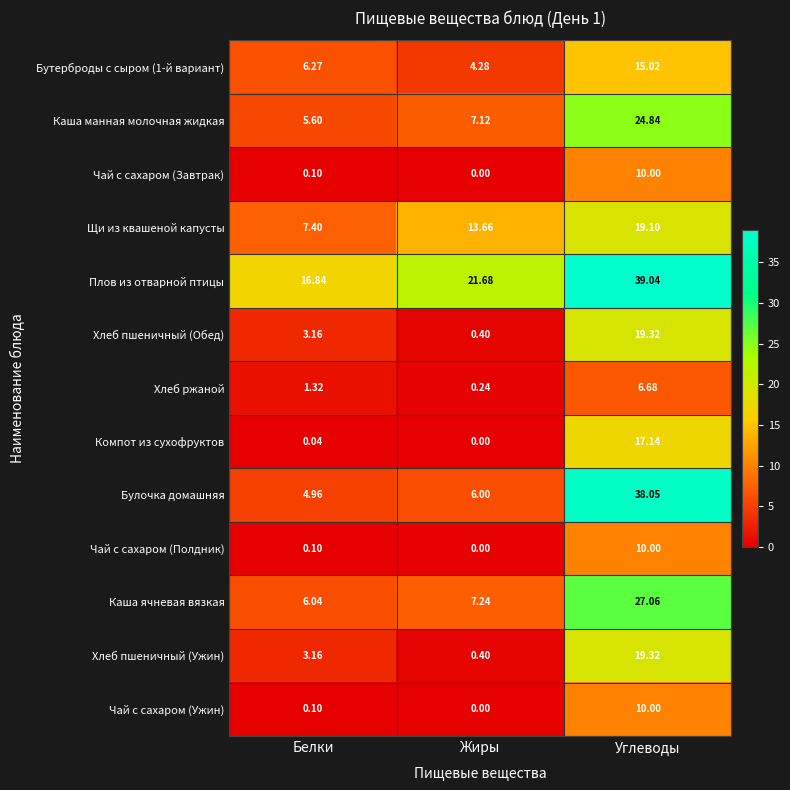

Which series has the largest total across all categories?

Плов из отварной птицы